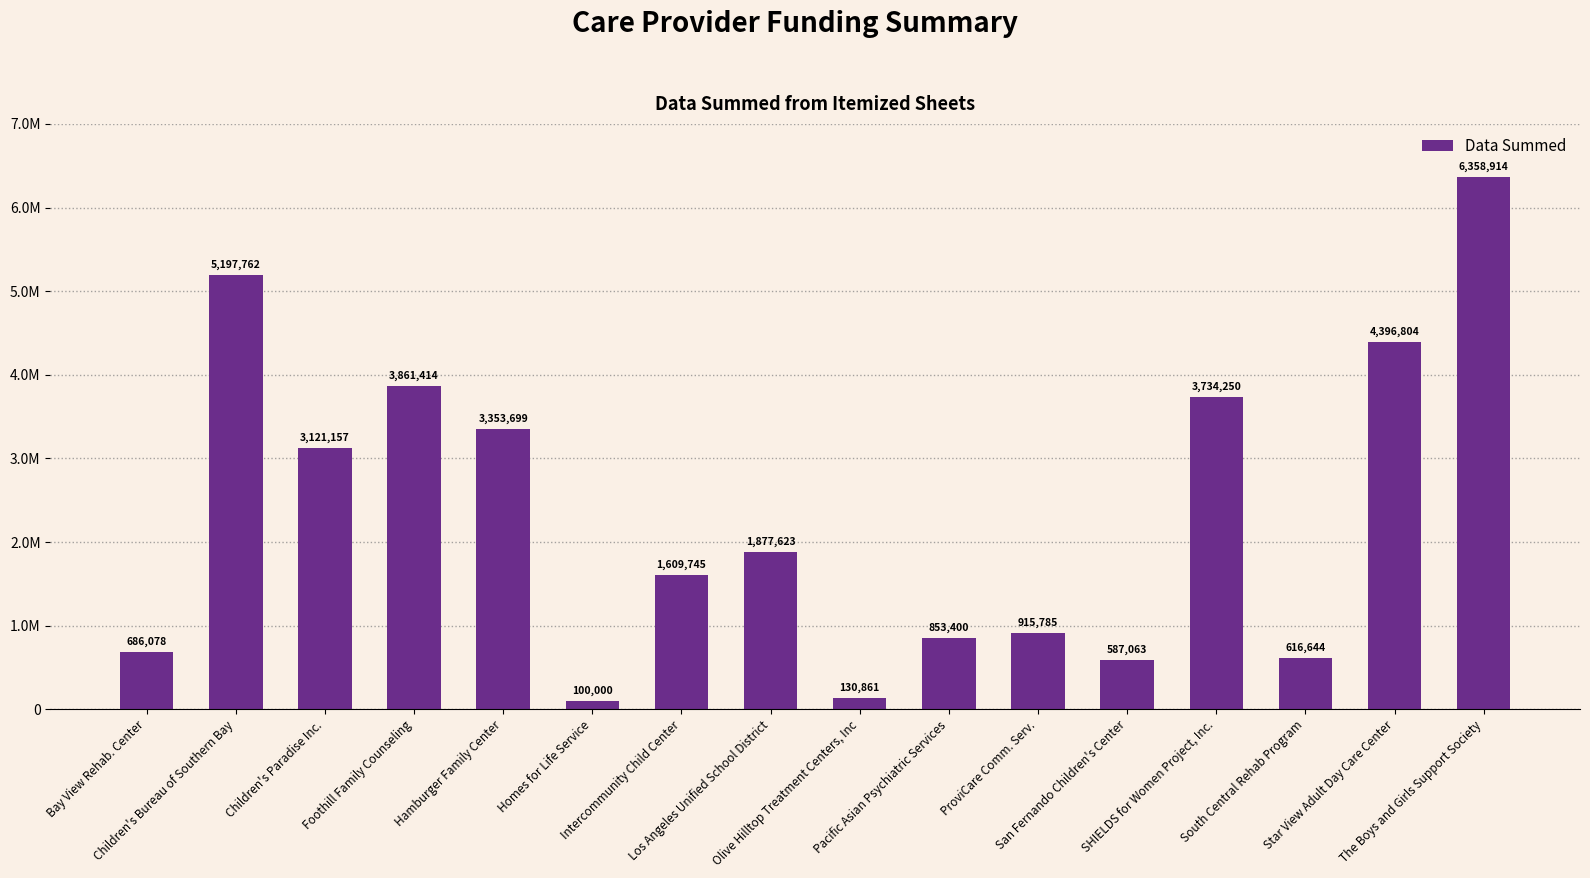

Read the value at Star View Adult Day Care Center, to the nearest 50.

4396800